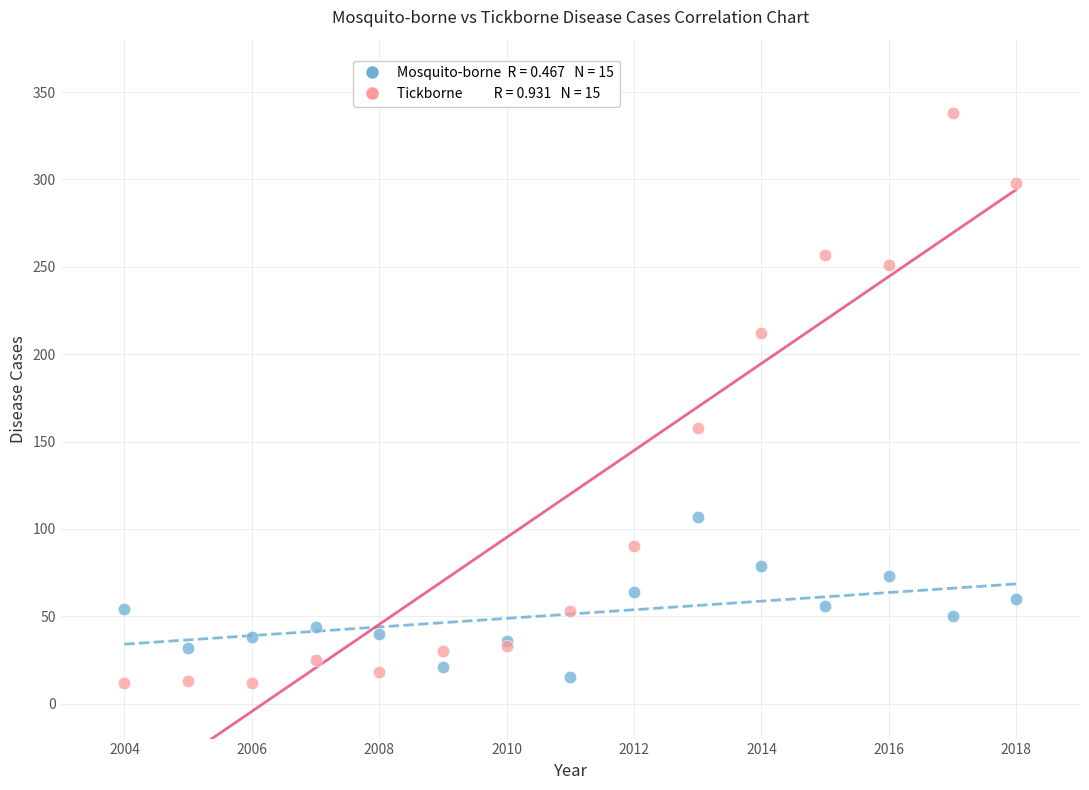

Across all series, what Y value is closest to 175?

158